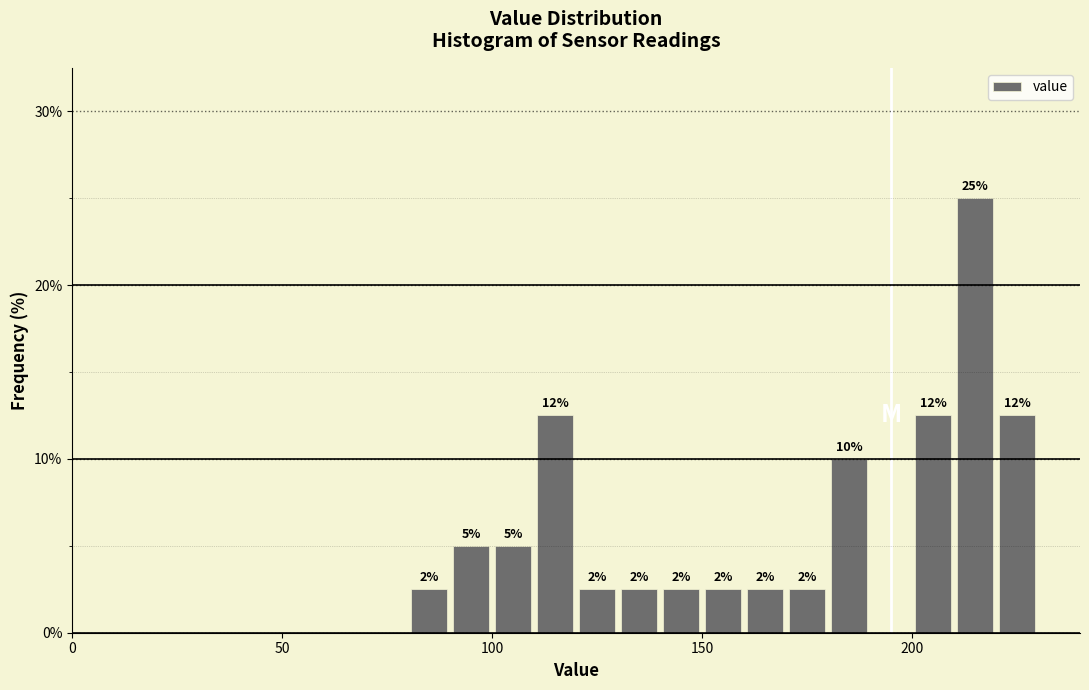

Around what value on the x-axis is the tallest bar? Give the approximate position of its centre, as read against the axis.

215